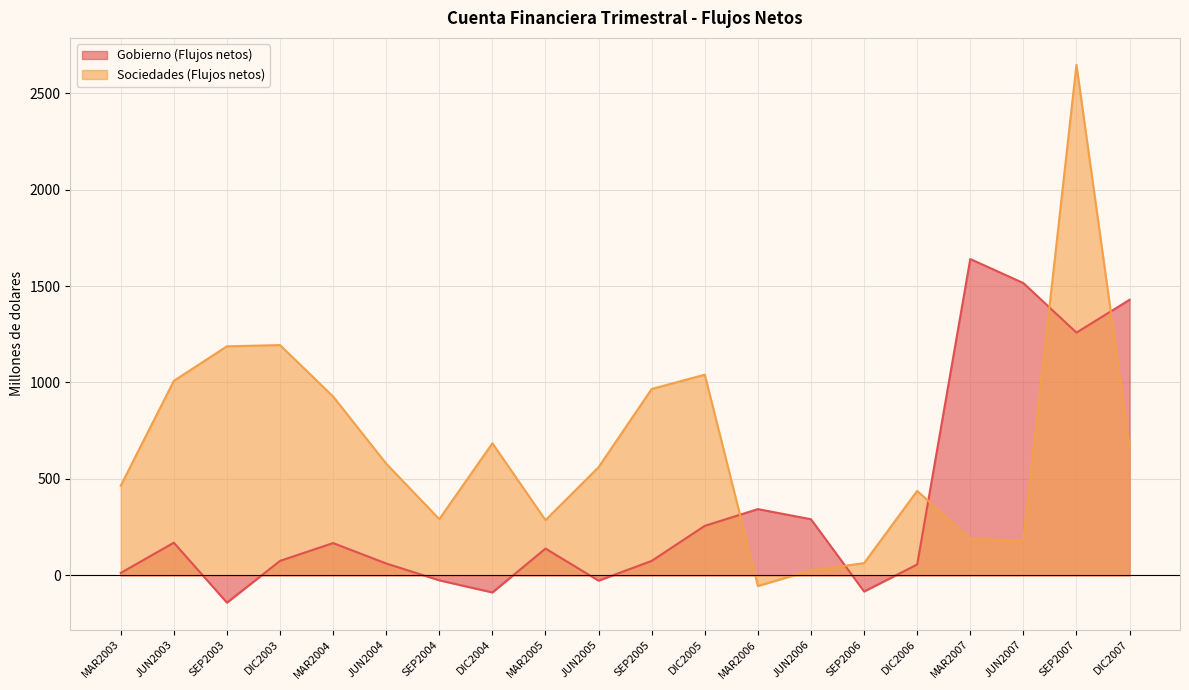

At which label does Sociedades (Flujos netos) reach its minimum?

MAR2006